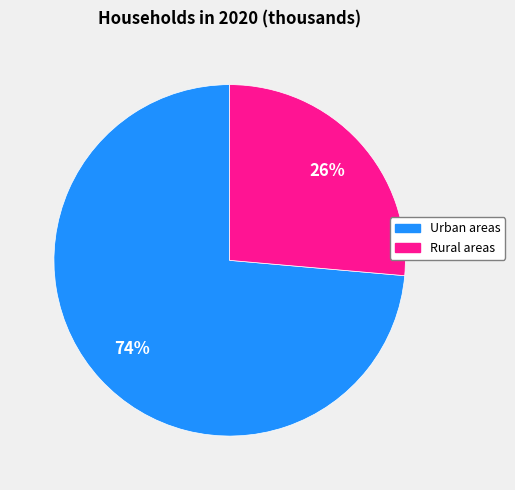

Which category accounts for the majority?

Urban areas